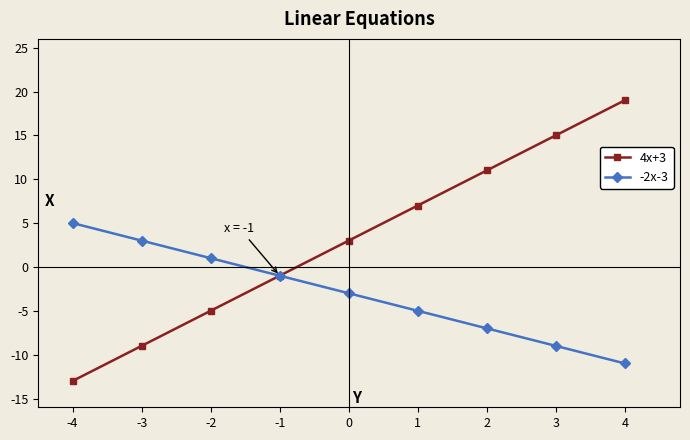

What is the difference between the highest and lowest values at 4?

30